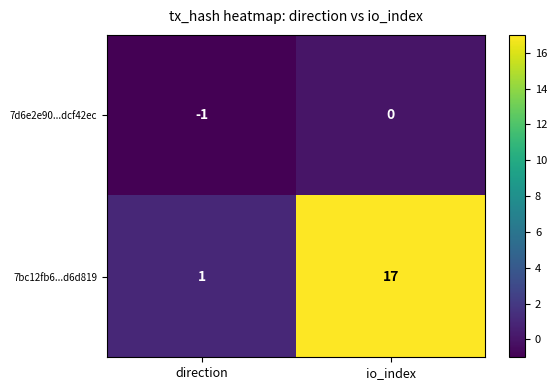

List the series in order of their overall mean, lowest first.

7d6e2e90...dcf42ec, 7bc12fb6...d6d819